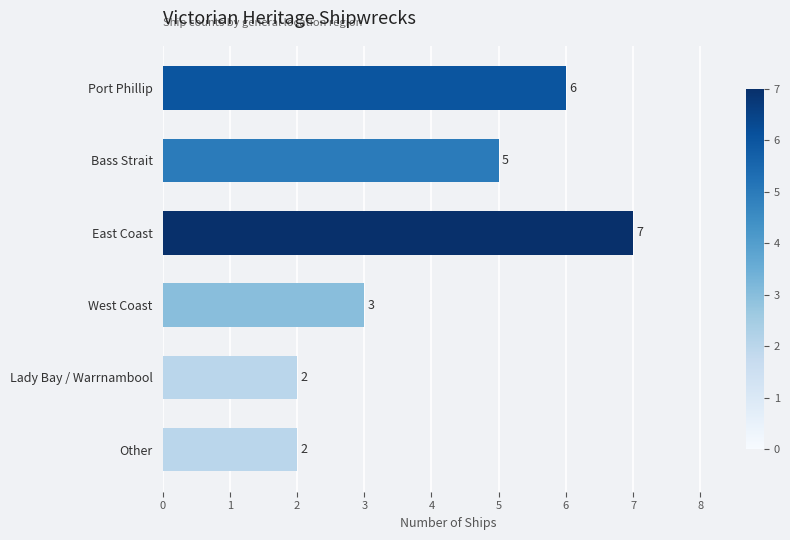

How many bars are there in total?

6